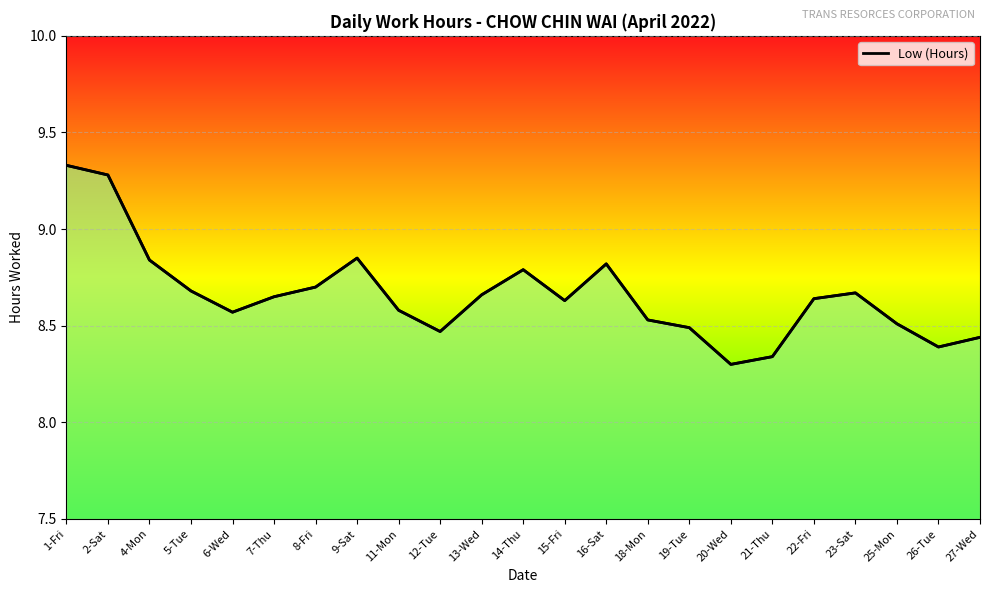

How many points are higher than both their immediate neighbors (excluding endpoints)?

4